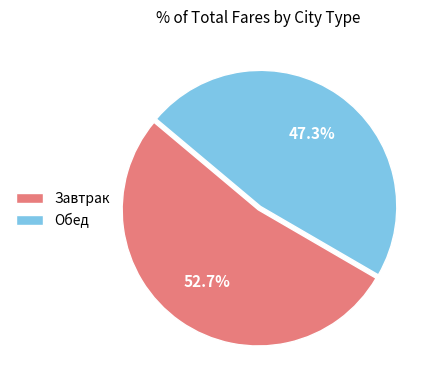

How many slices are in this pie chart?

2